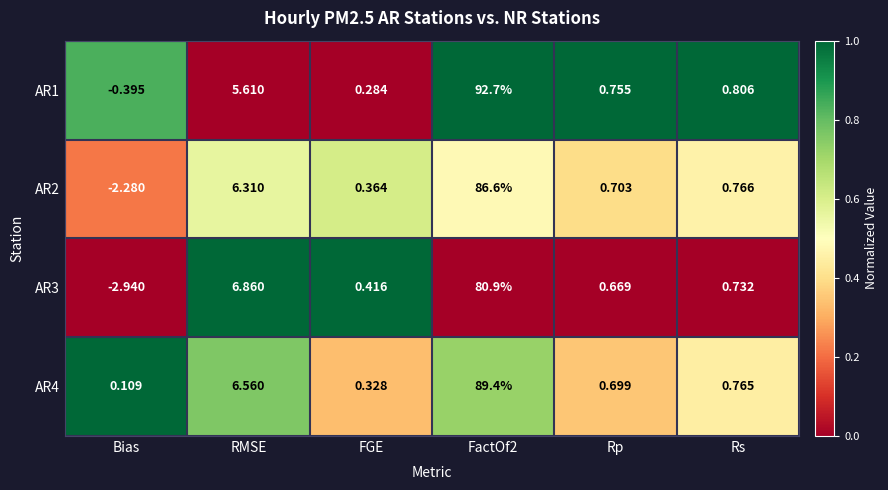

At which label is AR2 closest to 42?

RMSE